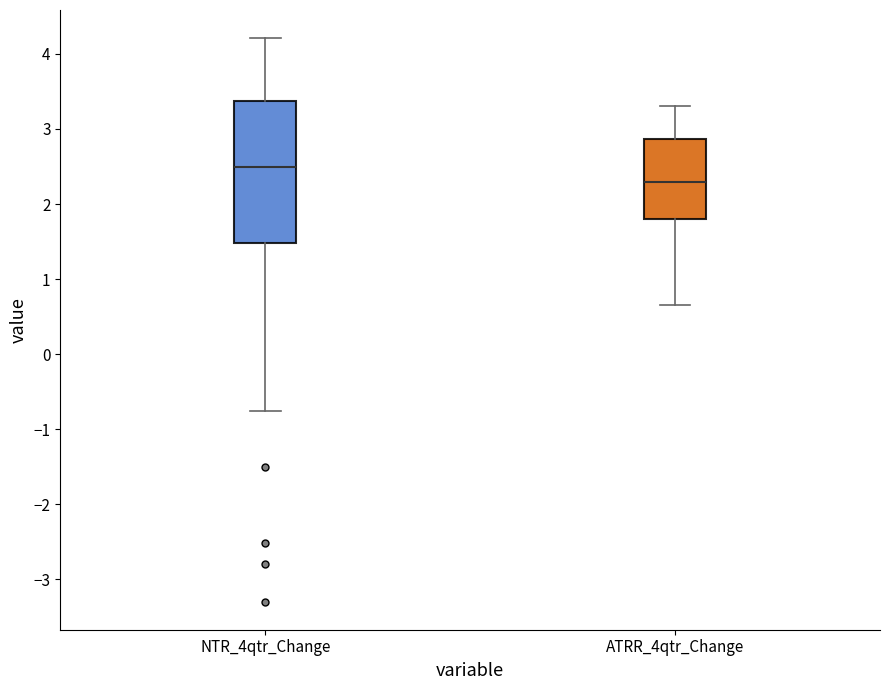

Which box has the highest median line?

NTR_4qtr_Change